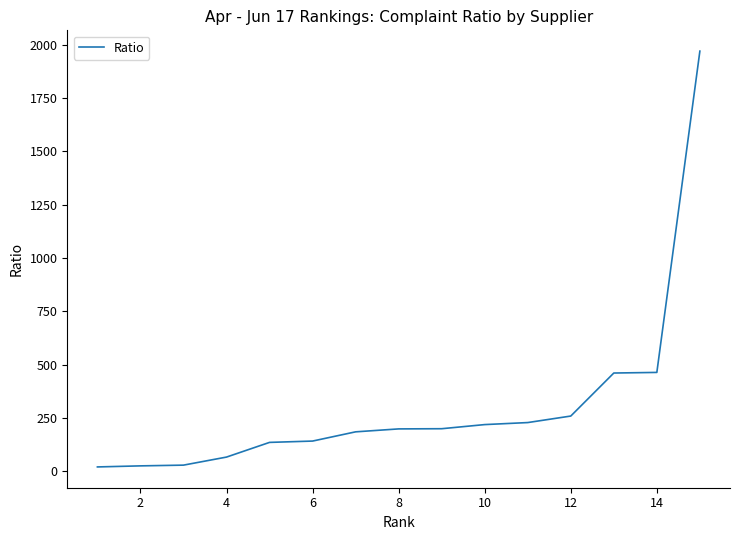

What is the greatest value displayed?

1970.5